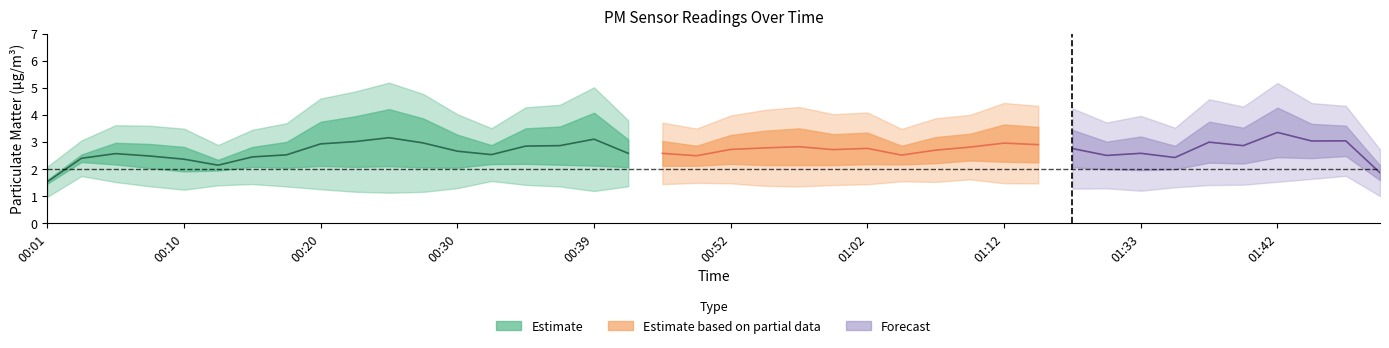

At how many categories does at least one series exceed 2?

40